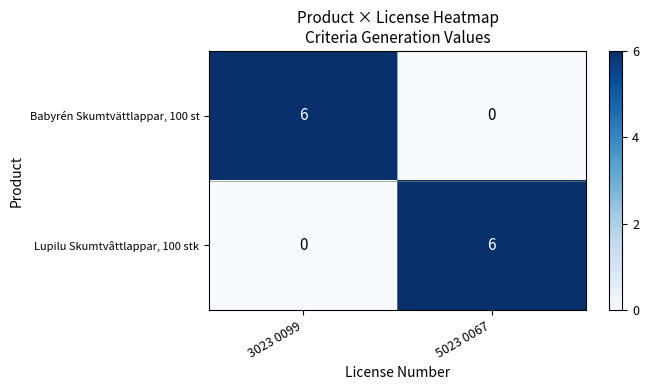

What is the sum of the Babyrén Skumtvättlappar, 100 st values at 3023 0099 and 5023 0067?

6